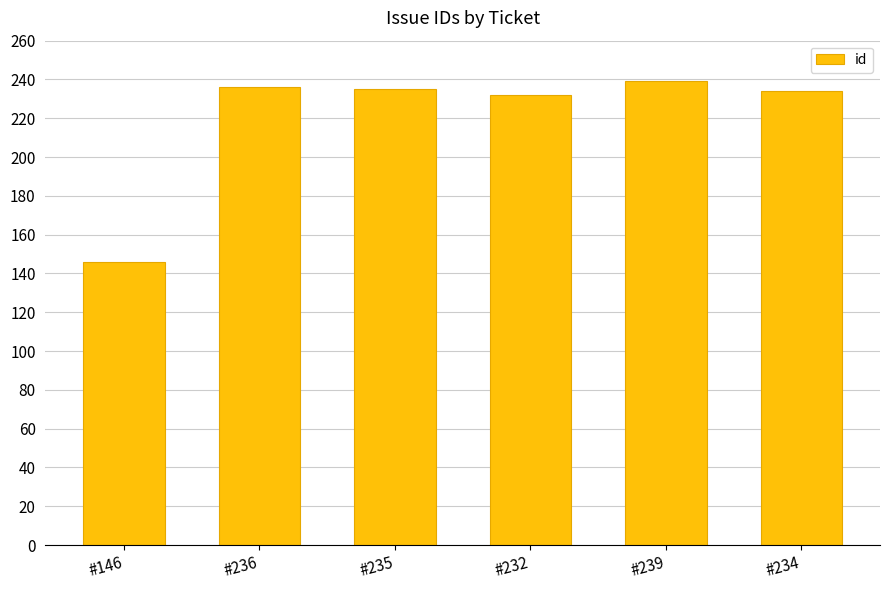

What is the label of the 6th bar from the right?

#146